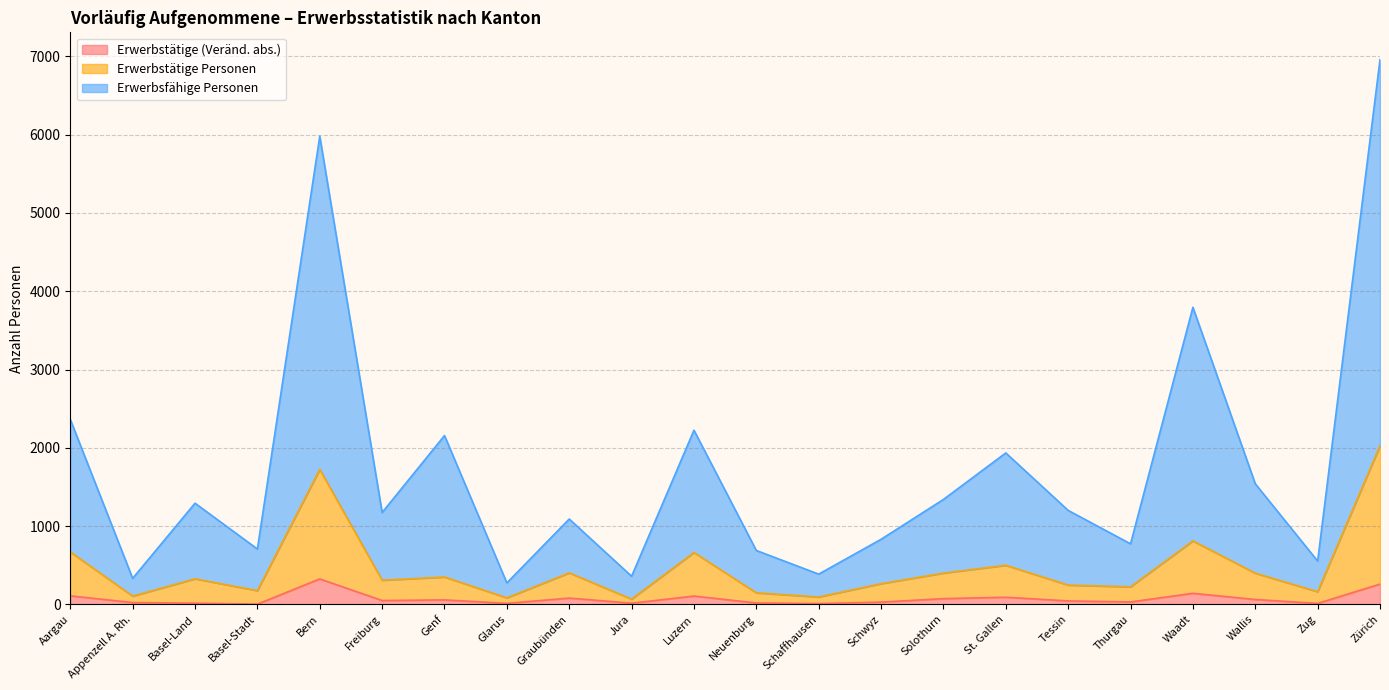

Which label corresponds to the smallest value in the chart?

Basel-Stadt